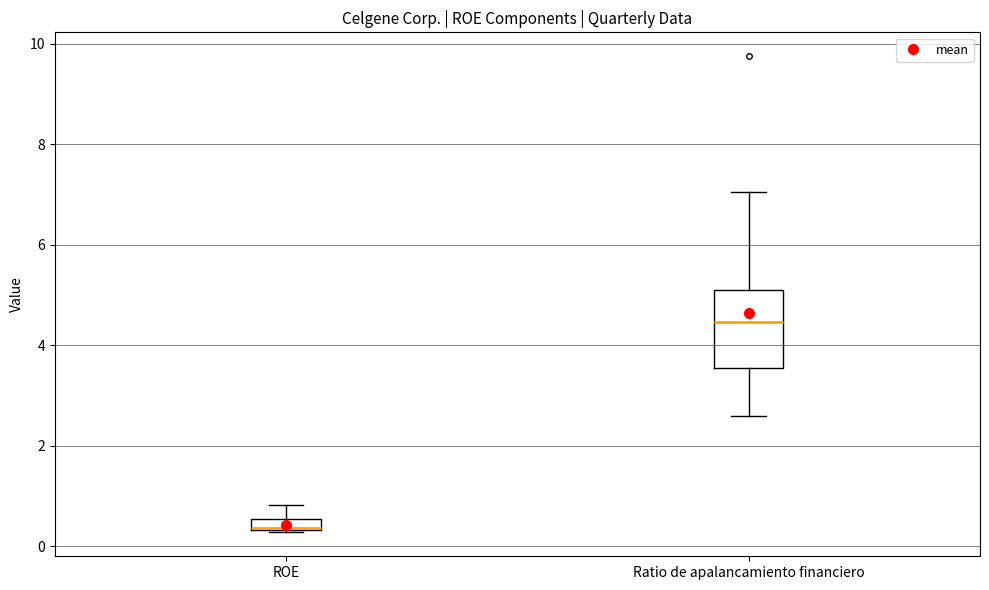

Comparing the boxes themselves (not the whiskers), which one is the tallest?

Ratio de apalancamiento financiero